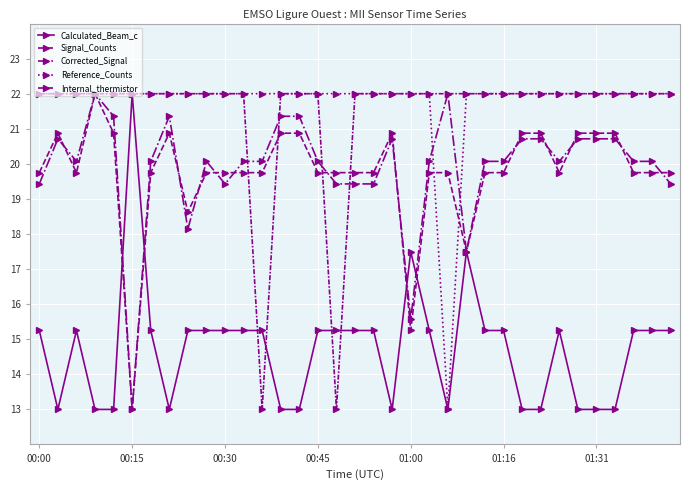

Count the number of categories in the chart.

35